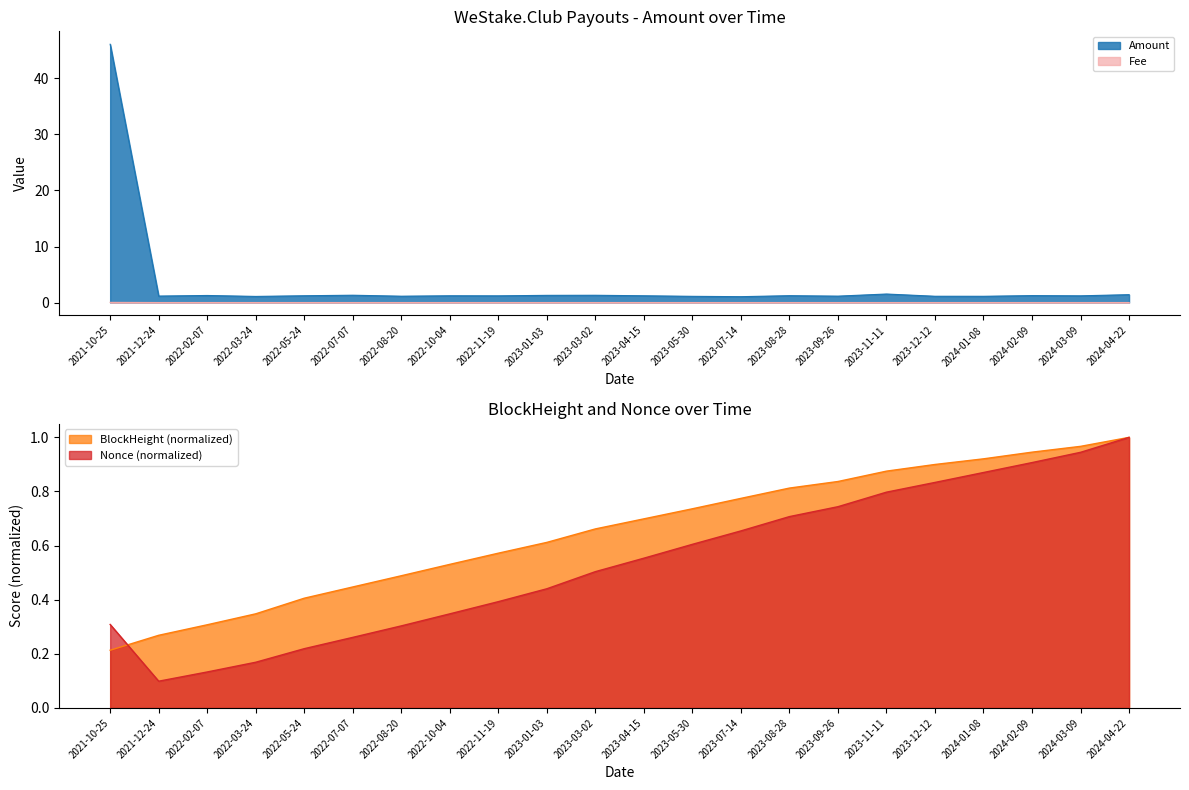

What is the spread (max minus min) of values at 2022-03-24?

1.1